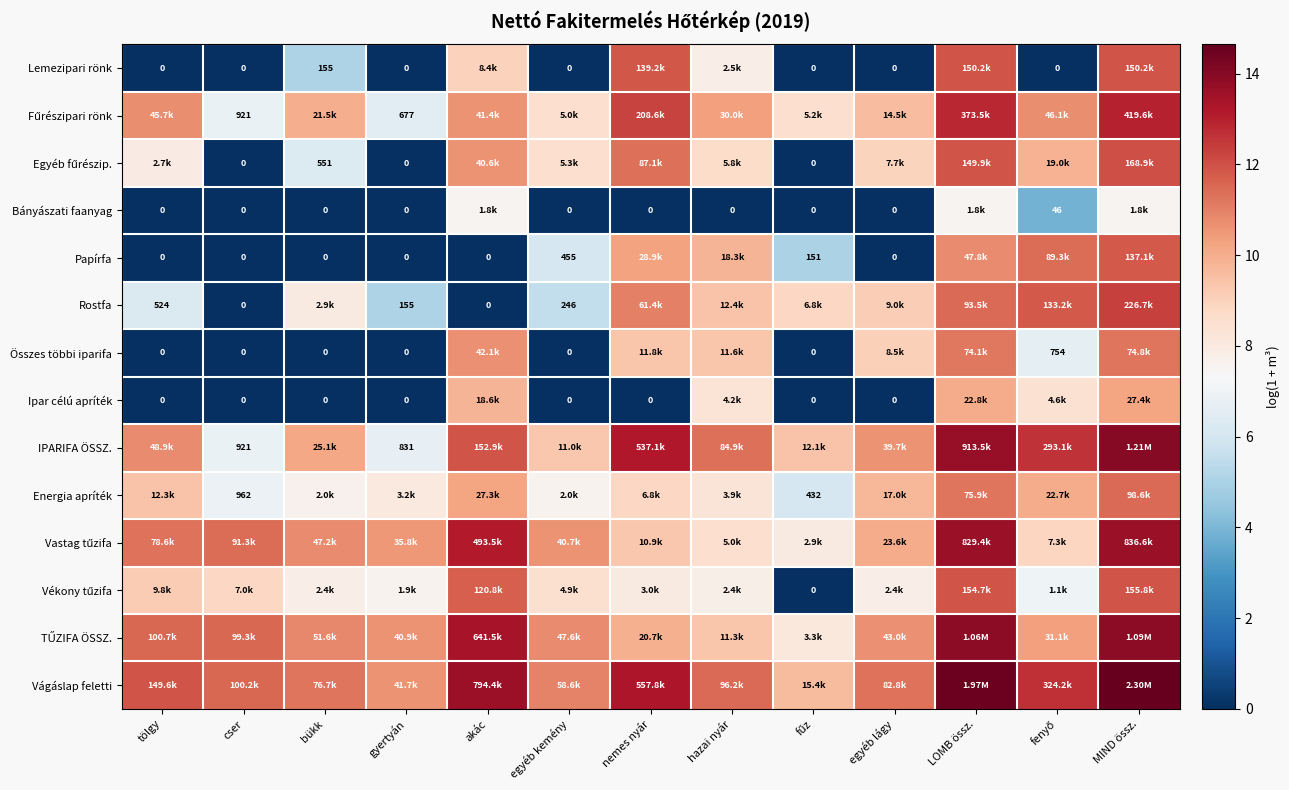

What is the difference between the highest and lowest values at egyéb kemény?

11.0